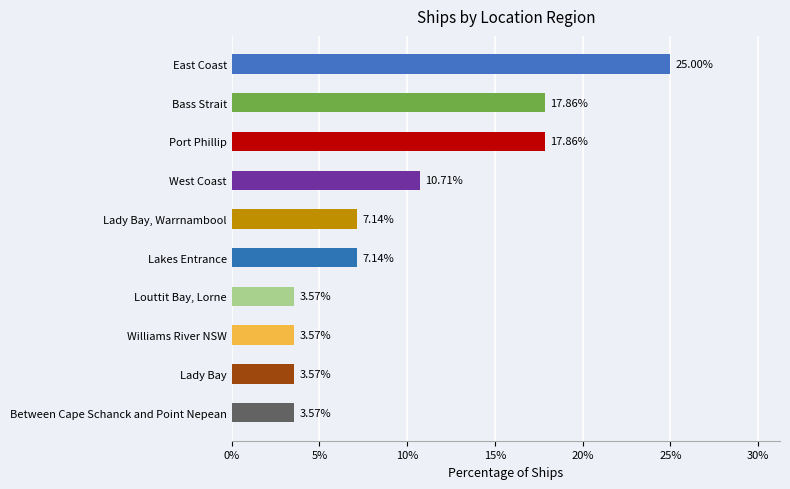

At which label is the value closest to 14?

West Coast